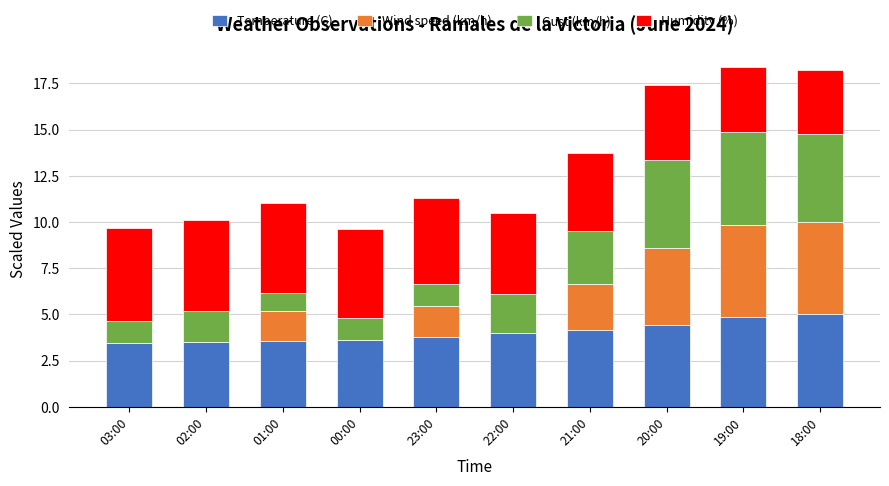

What is the total value across all series at 19:00?

18.4